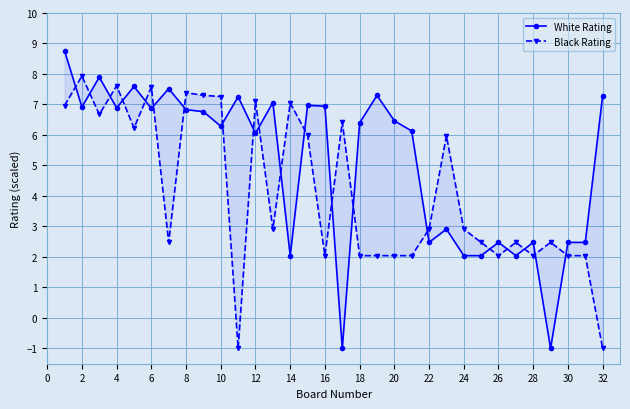

What is the smallest value displayed?

-1.0